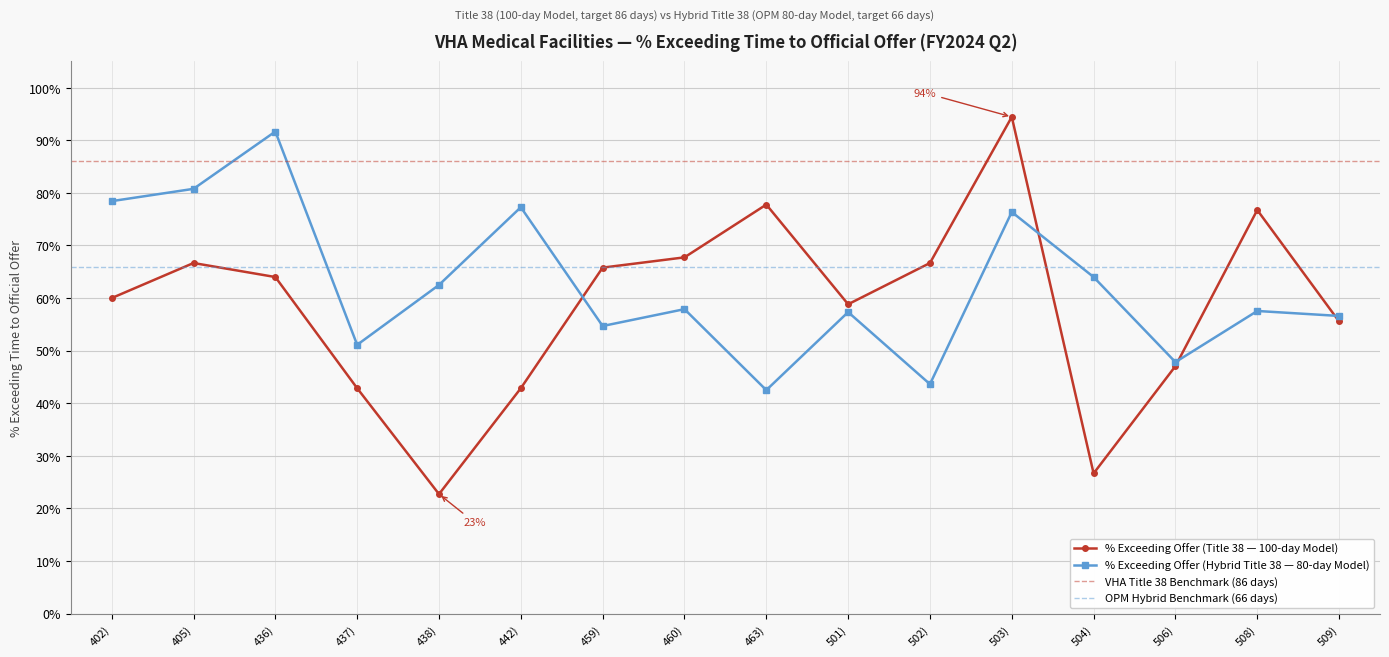

What is the maximum value for % Exceeding Offer (Hybrid Title 38)?

0.9